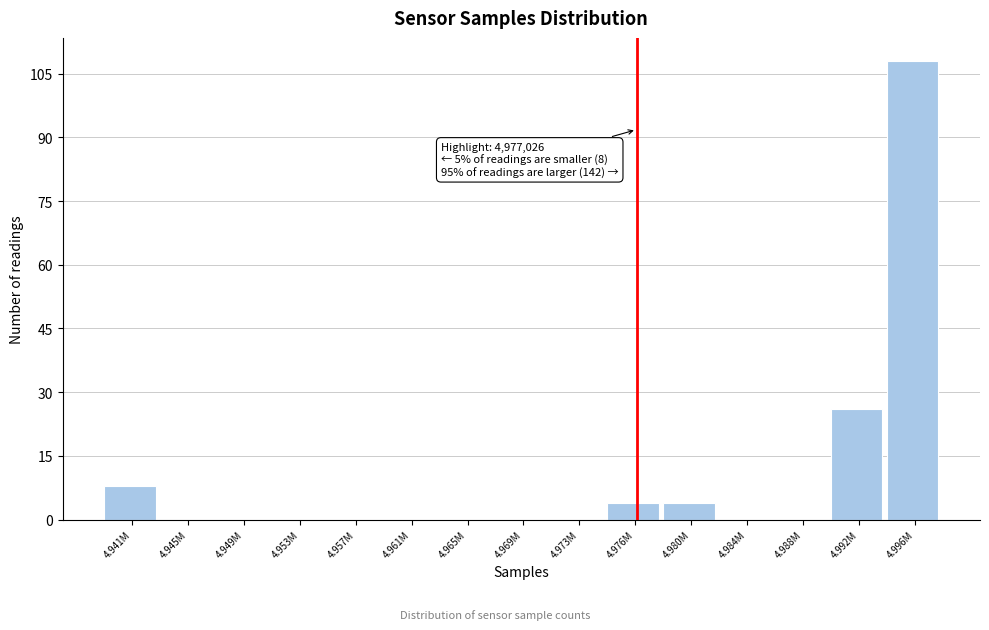

Reading left to right, transcribe all the data shown in this chart.

4.941M=8	4.945M=0	4.949M=0	4.953M=0	4.957M=0	4.961M=0	4.965M=0	4.969M=0	4.973M=0	4.976M=4	4.980M=4	4.984M=0	4.988M=0	4.992M=26	4.996M=108